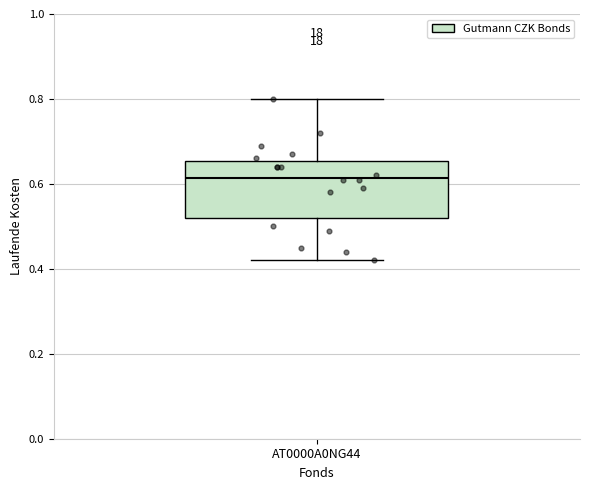

Read this box plot against the y-axis: the position of the median line, the range covered by the box, and the ends of both whiskers. The values are not printed on the chart, so give them approximately, as read against the axis.

median 0.62, box 0.52 to 0.66, whiskers 0.42 to 0.80